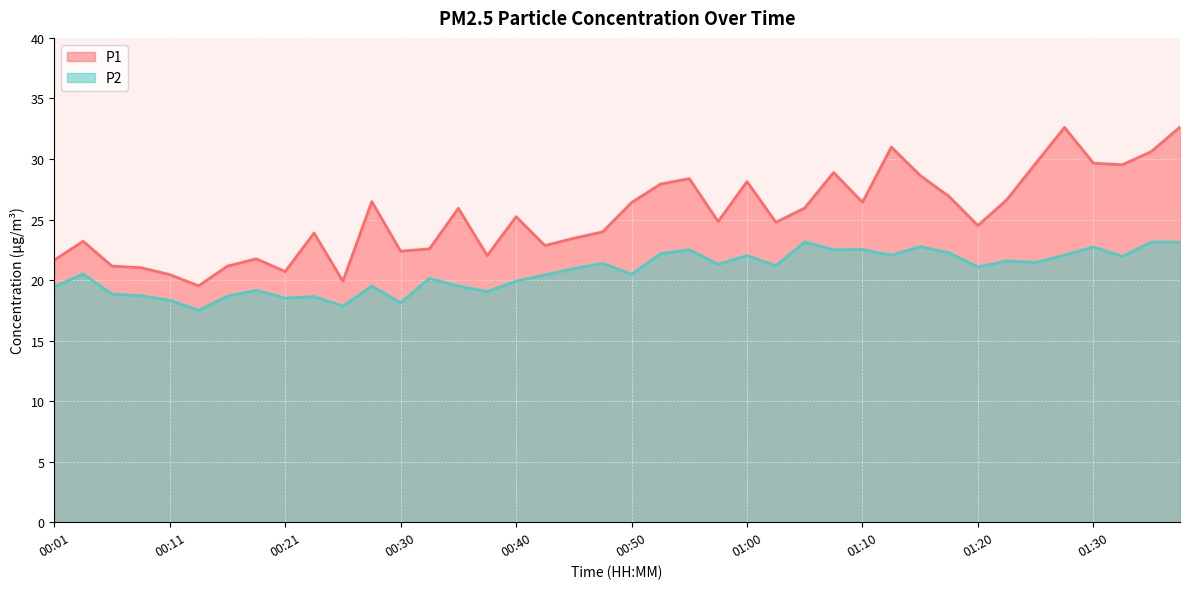

At 00:06, list the series in order from largest to smallest.

P1, P2